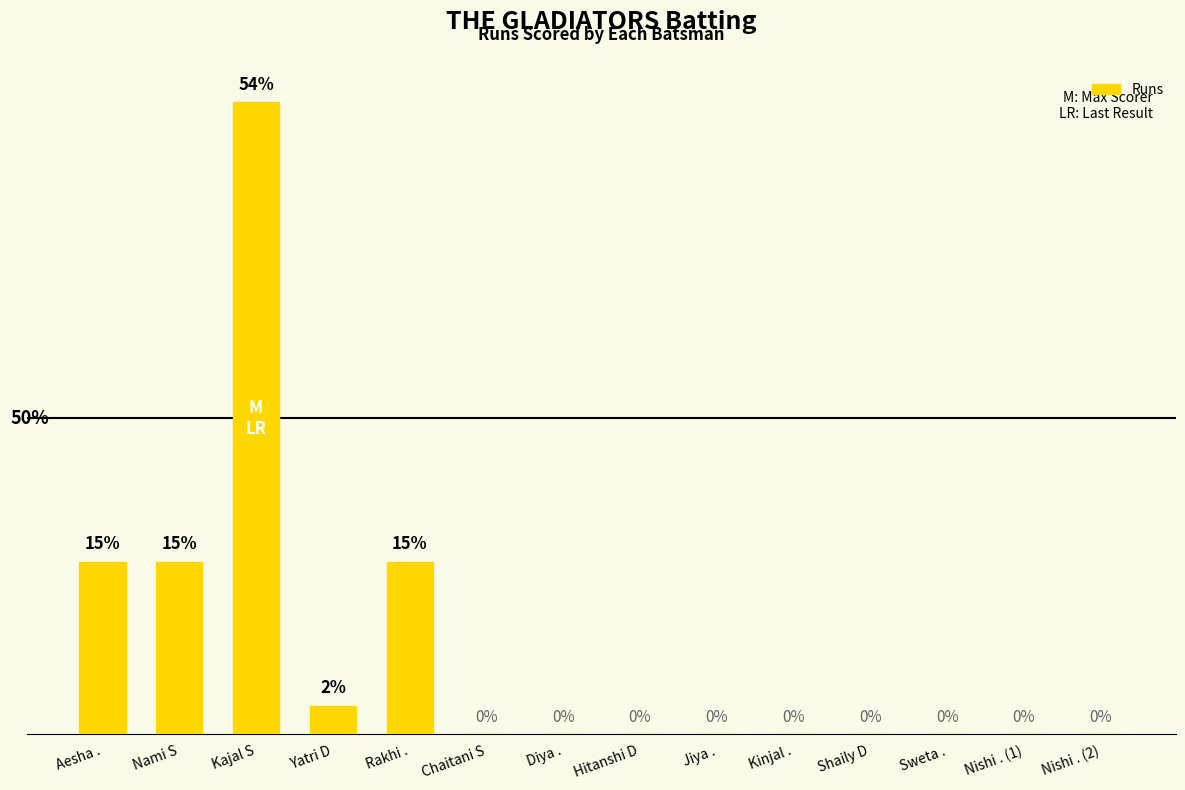

At which category does the chart reach its peak across all series?

Kajal S